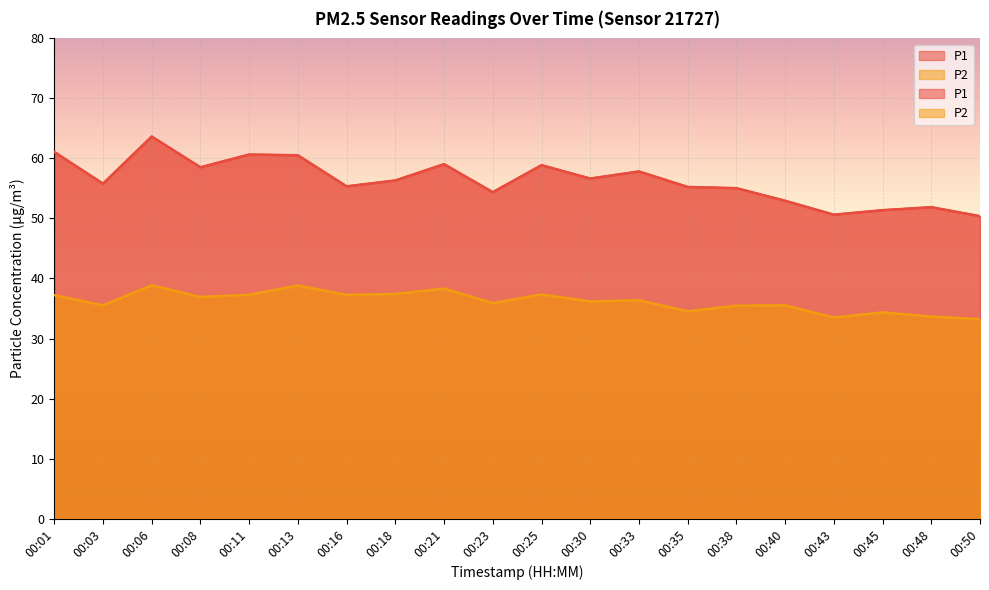

Where is P1 nearest to the value 57?

00:30